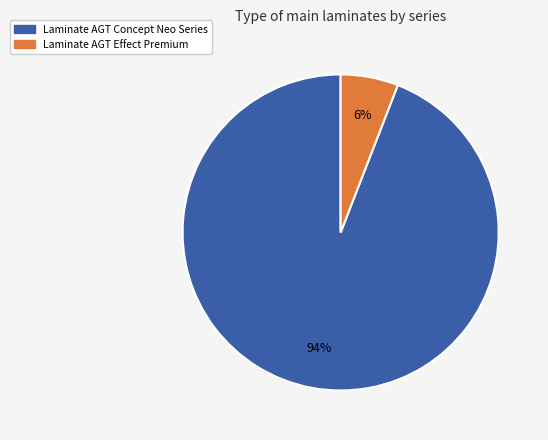

To the nearest percent, what is the average slice percentage?

50%